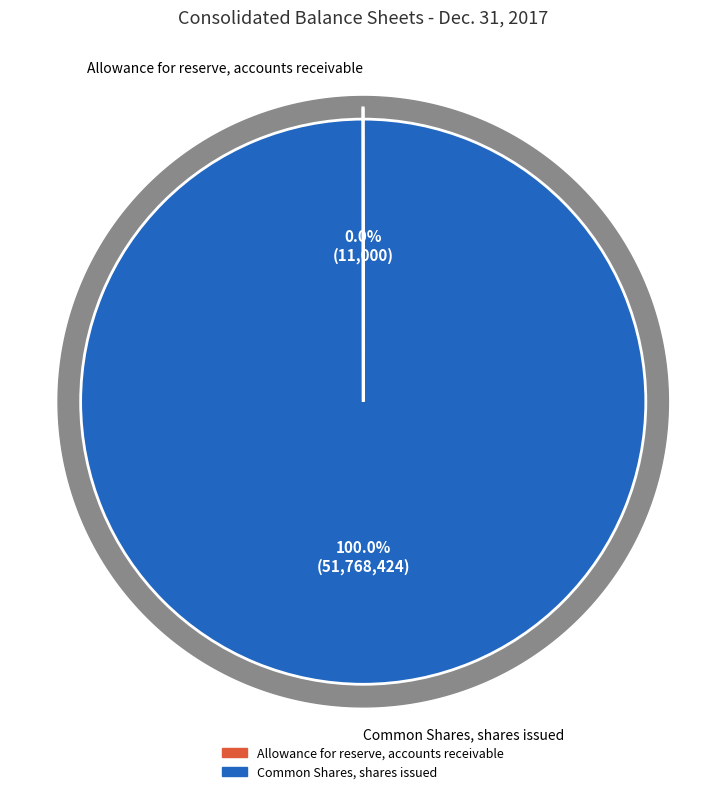

What is the smallest slice in the pie chart?

Allowance for reserve, accounts receivable